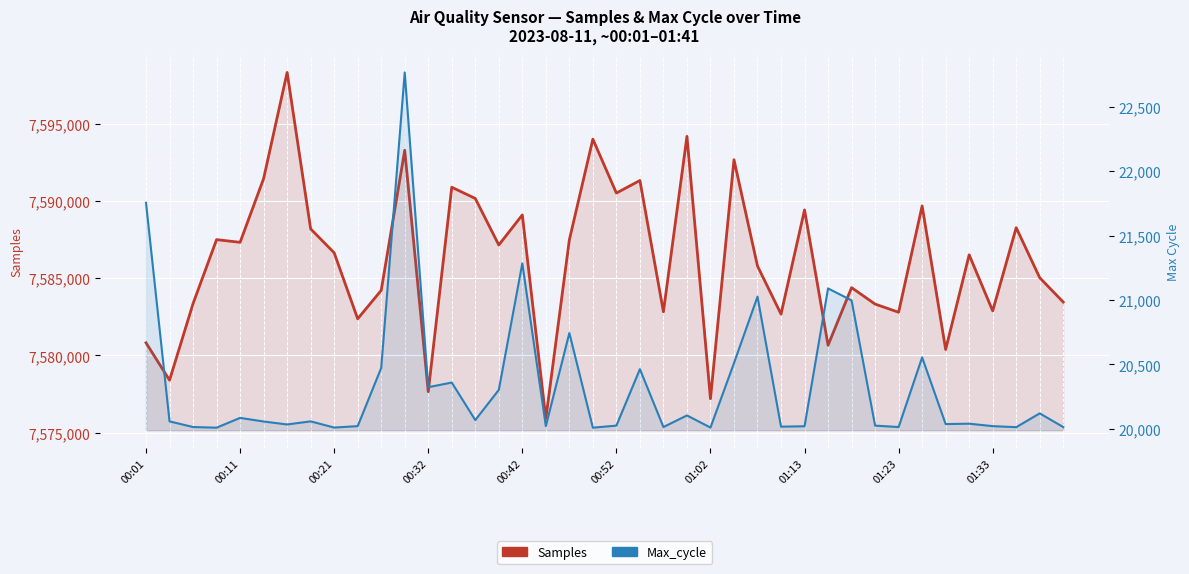

Which series has the widest spread of values?

Samples